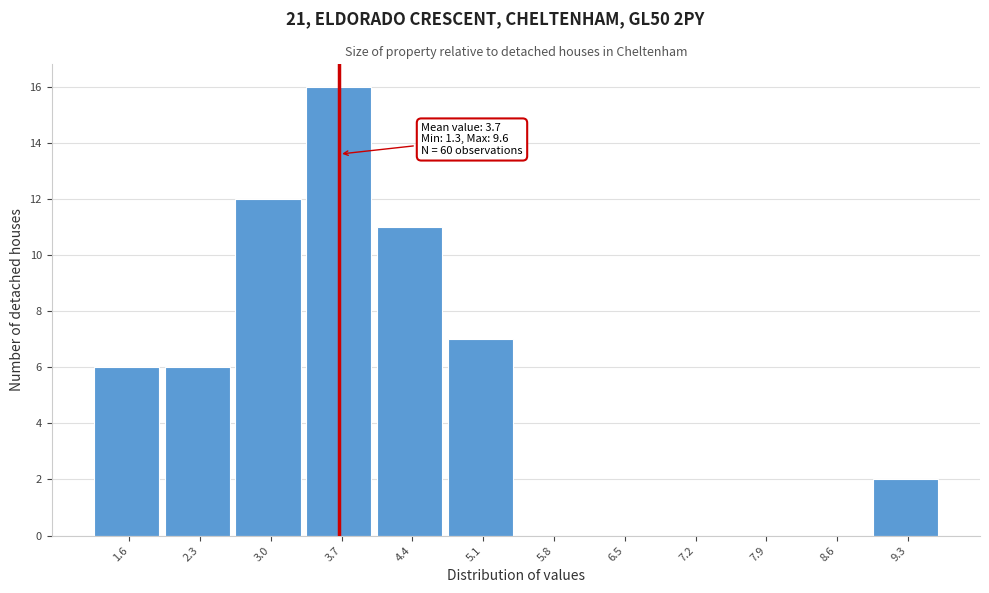

Which range on the x-axis has the tallest bar?

3.4 to 4.1